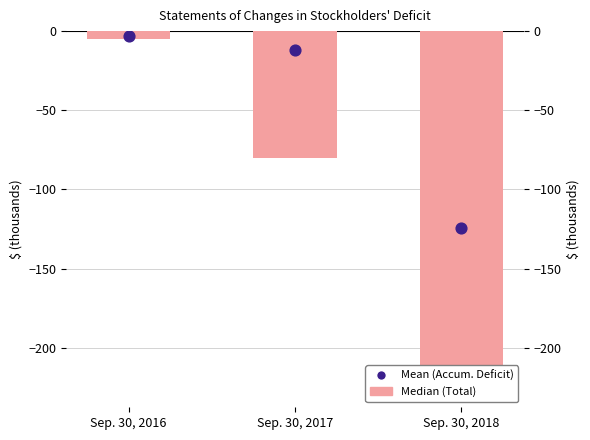

What is the total value across all series at Sep. 30, 2018?

-350.9